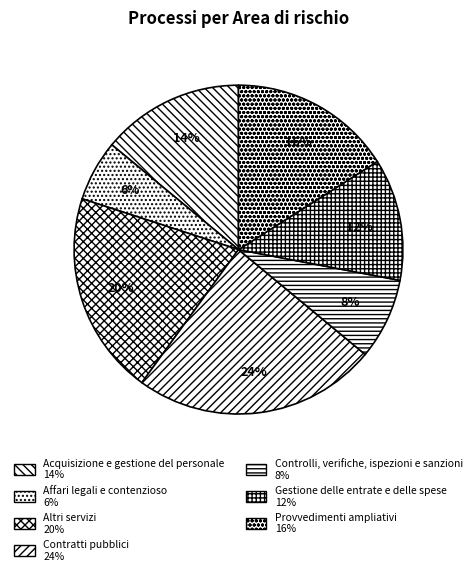

To the nearest percent, what is the combined percentage of Altri servizi and Provvedimenti ampliativi?

36%